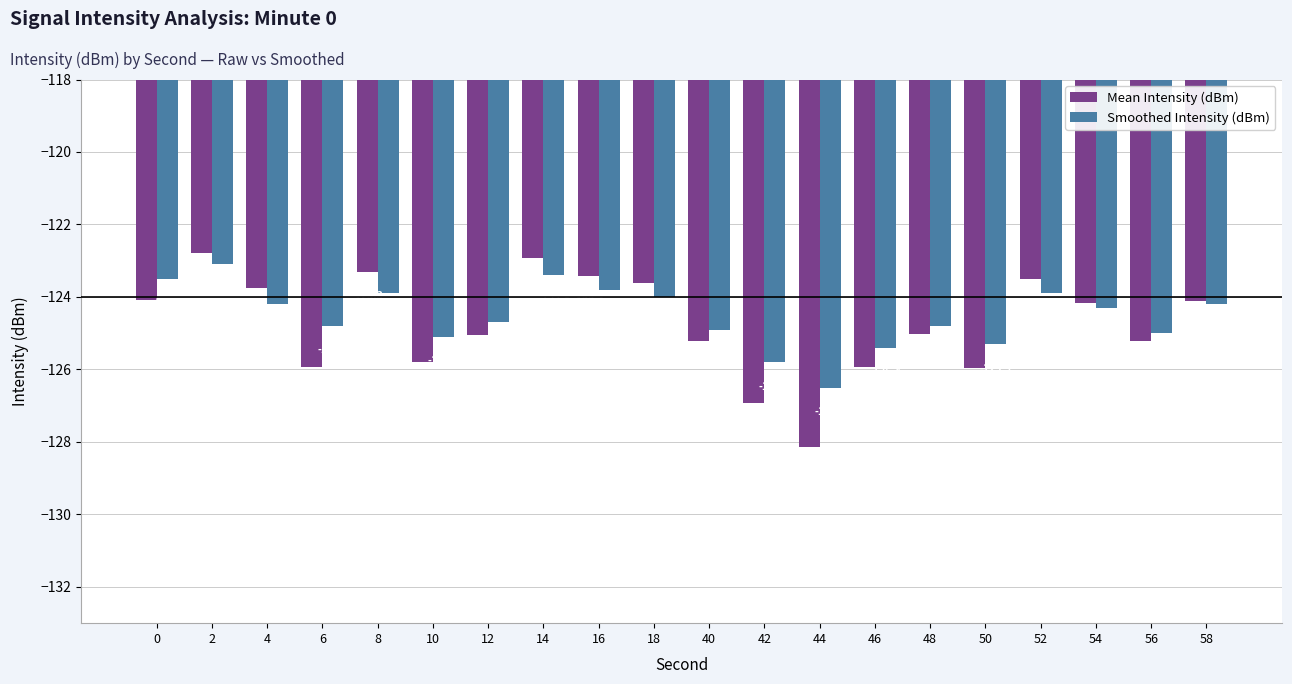

What is the difference between the highest and lowest values at 50?

0.7